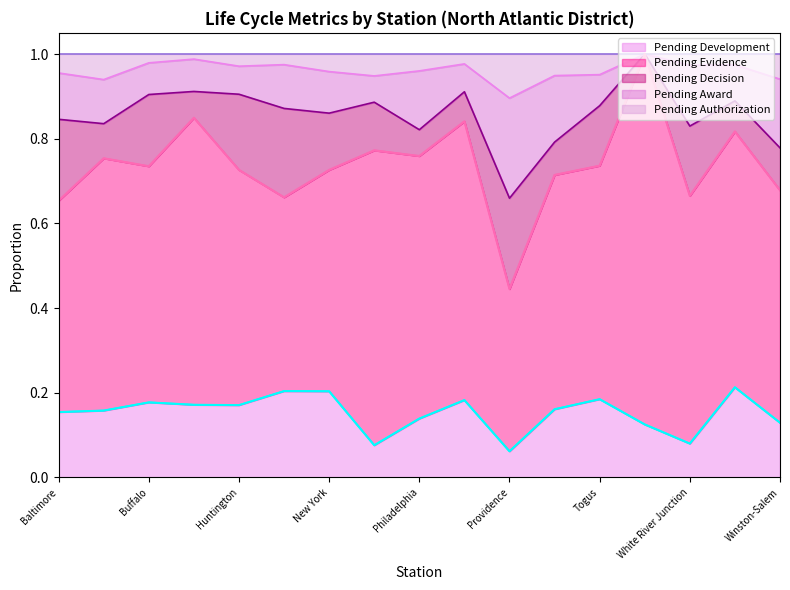

How many values in Pending Decision are above zero?

16